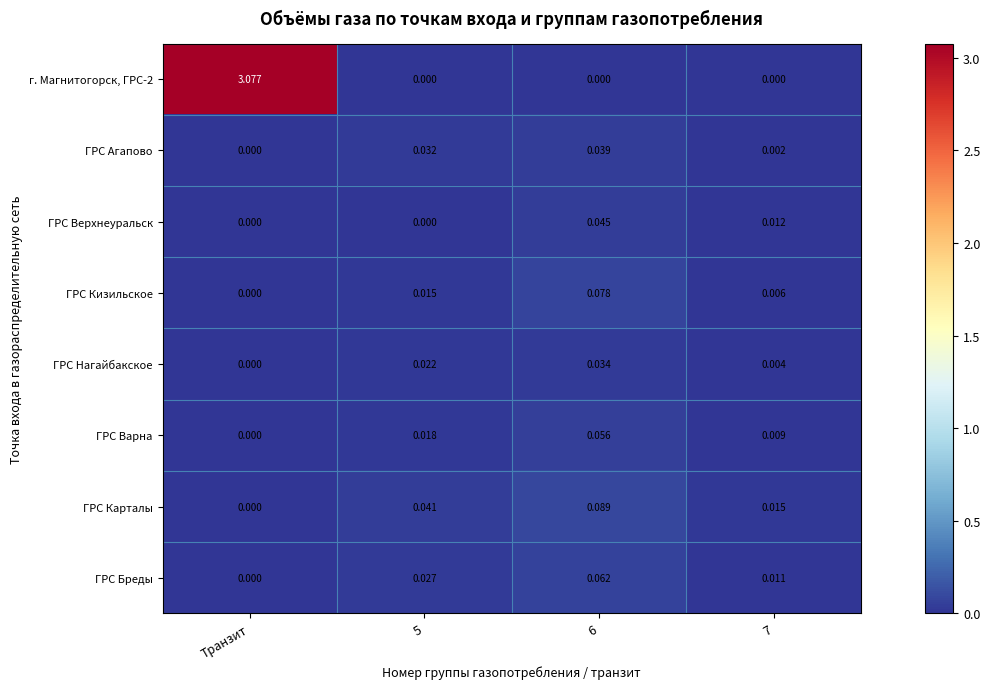

What is the total value across all series at 6?

0.4